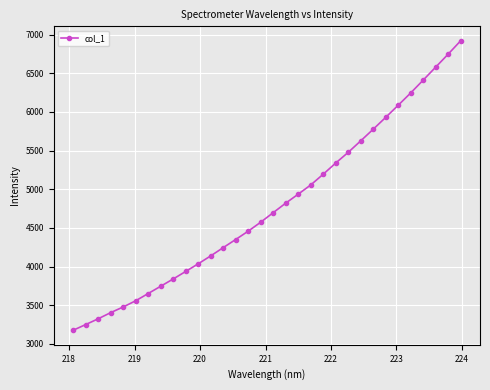

What is the maximum value shown in the chart?

6919.9